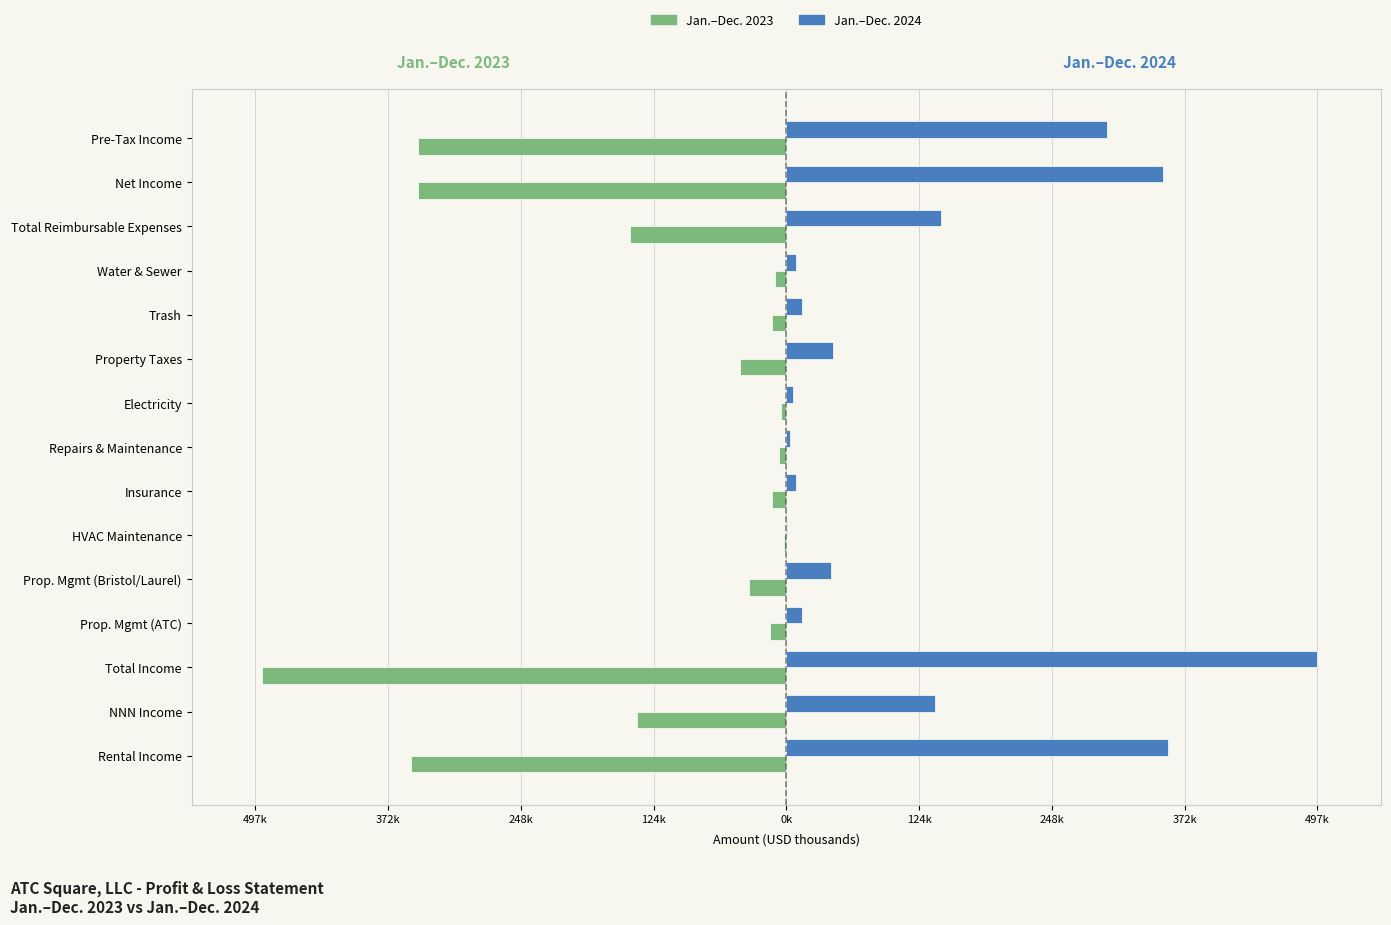

What are all the series names shown in the legend?

Jan.–Dec. 2023, Jan.–Dec. 2024